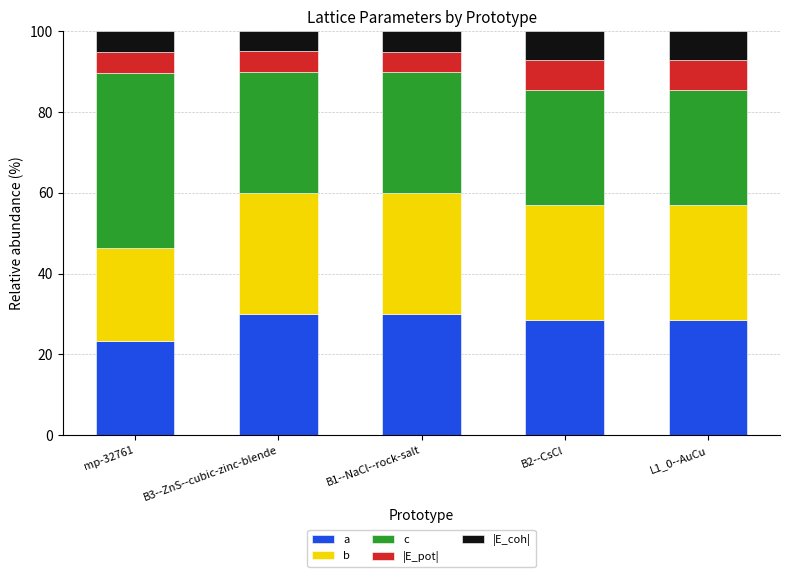

What is the average value of the a series?

28.0